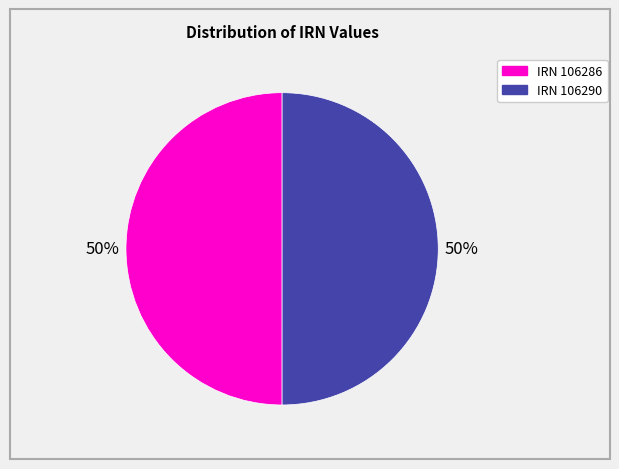

To the nearest percent, what is the average slice percentage?

50%